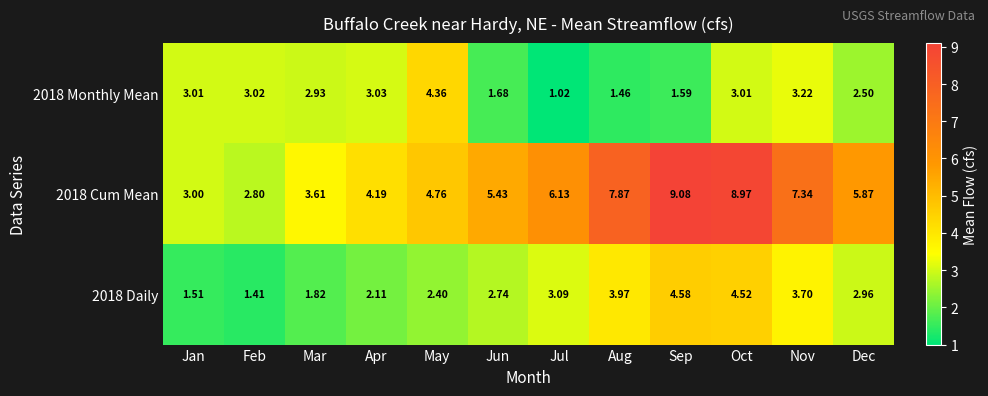

At which category is the sum across all series the highest?

Oct